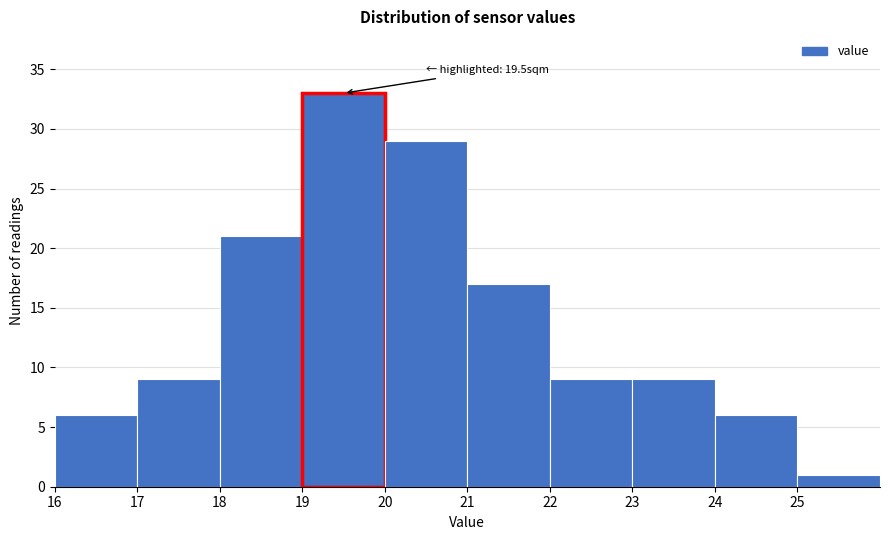

Over which range of the x-axis is the bar tallest?

19 to 20